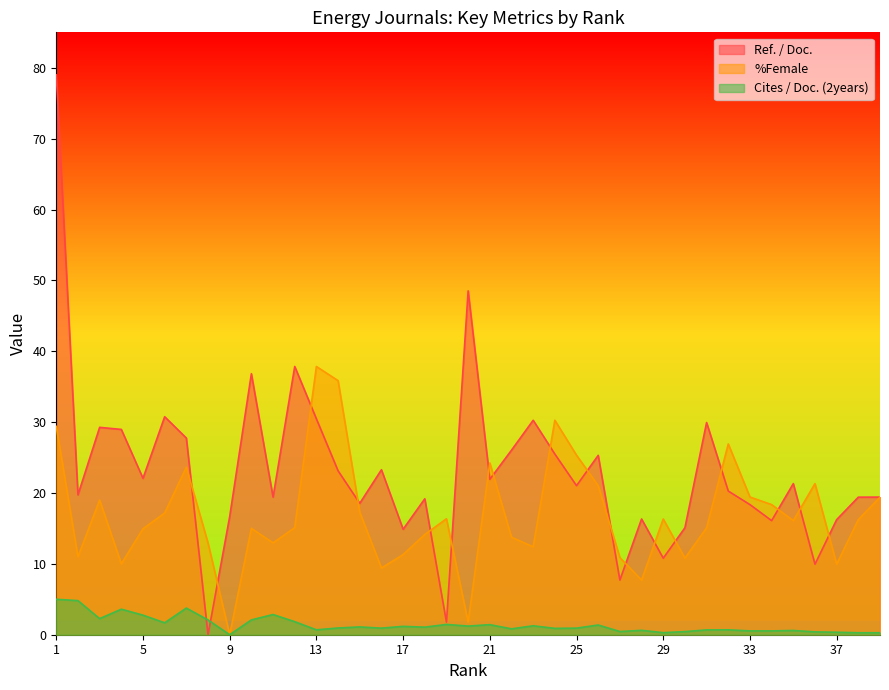

List the series in order of their peak value, highest first.

Ref. / Doc., %Female, Cites / Doc. (2years)